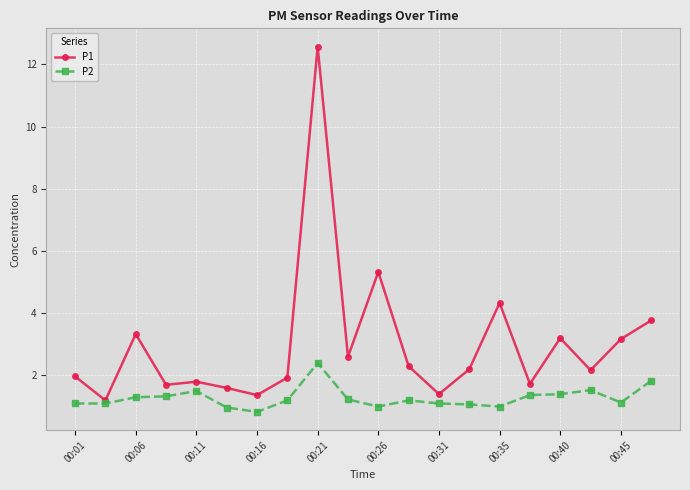

What is the maximum value for P2?

2.4